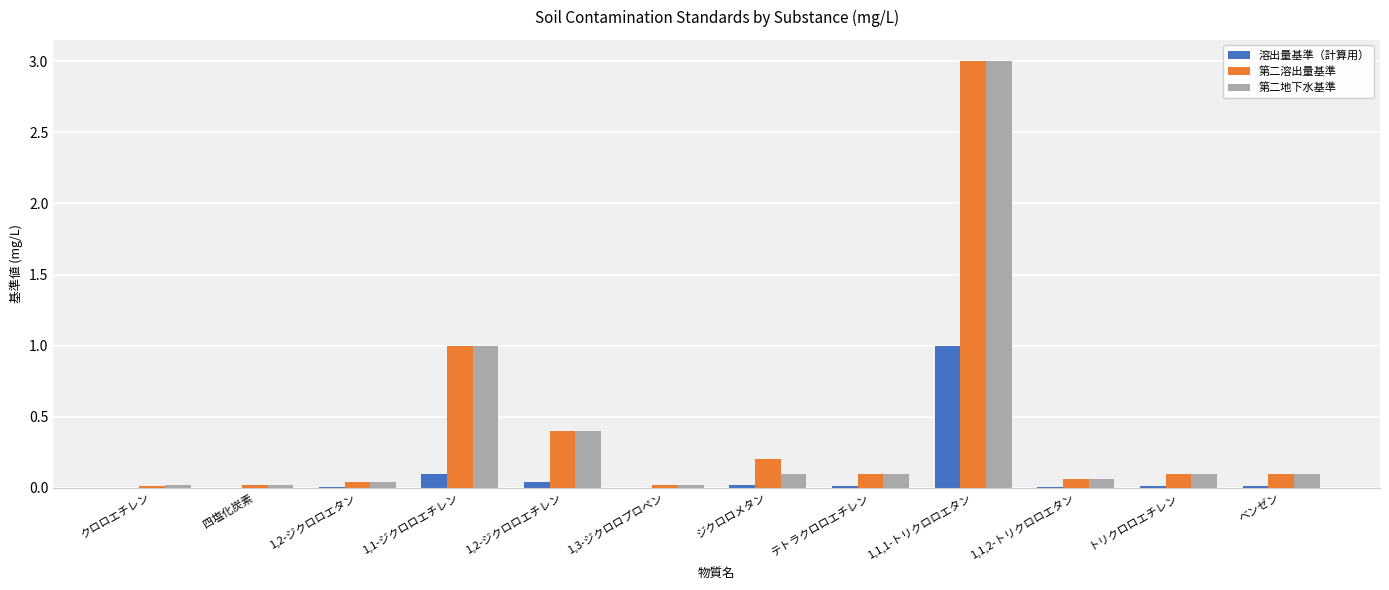

How many groups of bars are there?

12